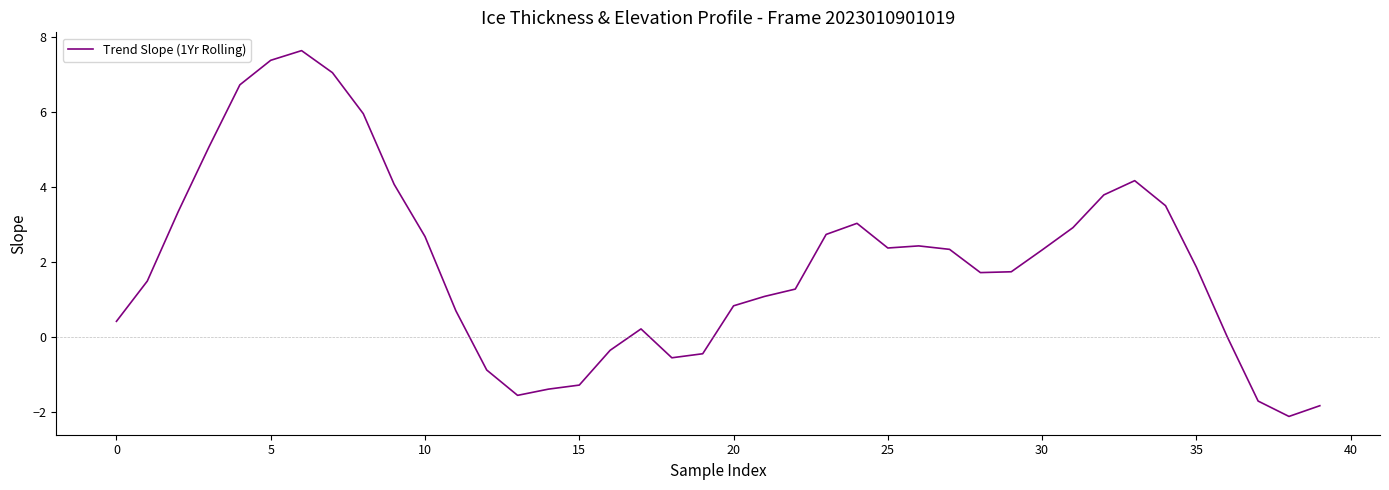

What is the greatest value displayed?

7.6